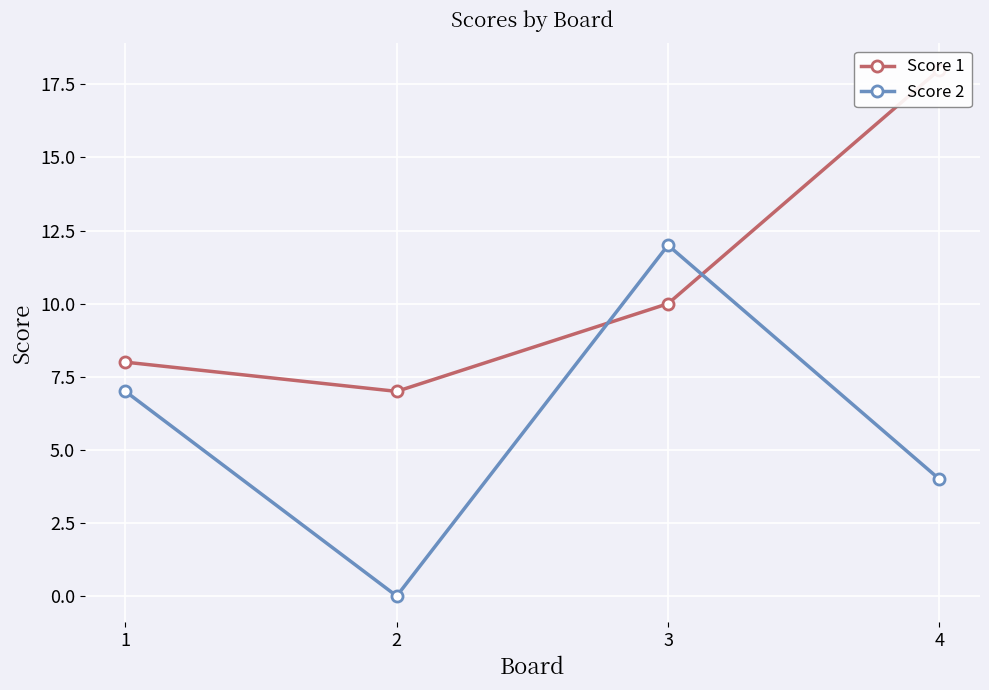

What is the total value across all series at 4?

22